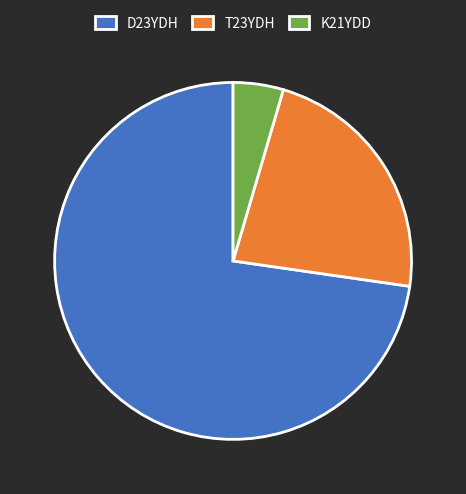

Is there any slice that represents more than half of the pie?

Yes